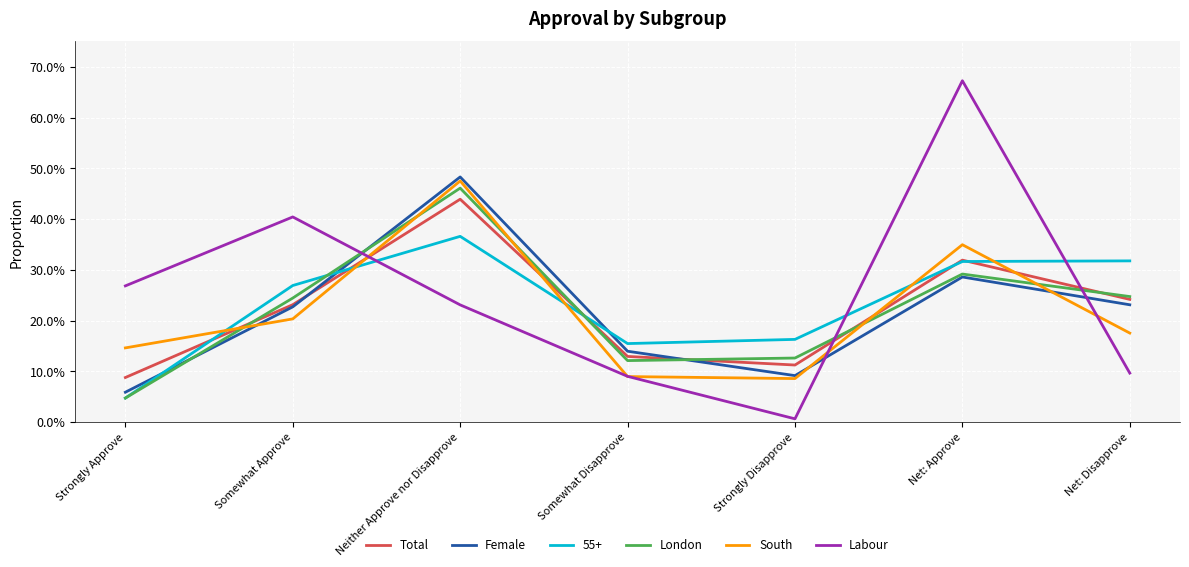

Where is the first local maximum for Total?

Neither Approve nor Disapprove